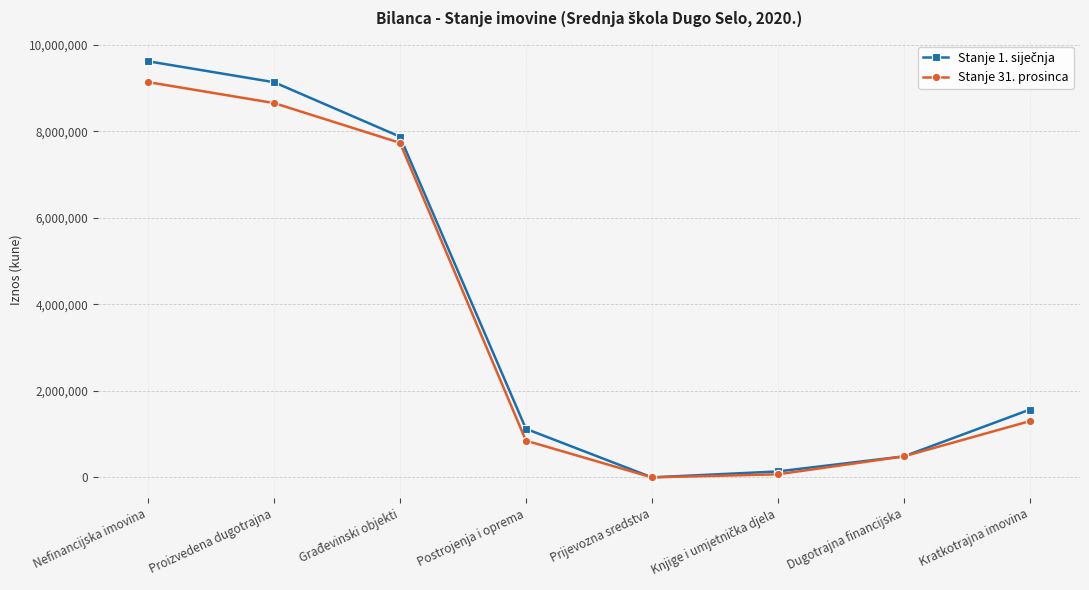

What is the total value across all series at Dugotrajna financijska?

969006